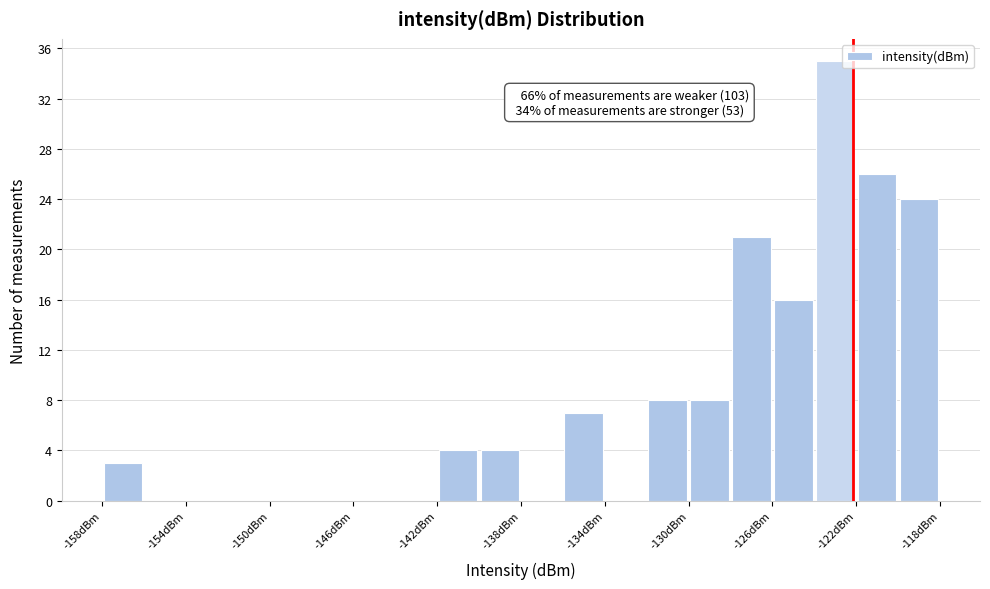

Which range on the x-axis has the tallest bar?

-124.0 to -122.0